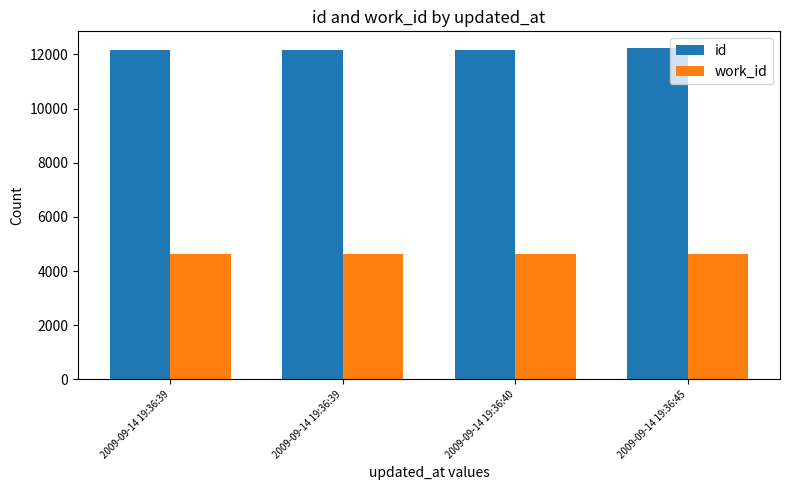

Rank the series at 2009-09-14 19:36:39 from highest to lowest value.

id, work_id